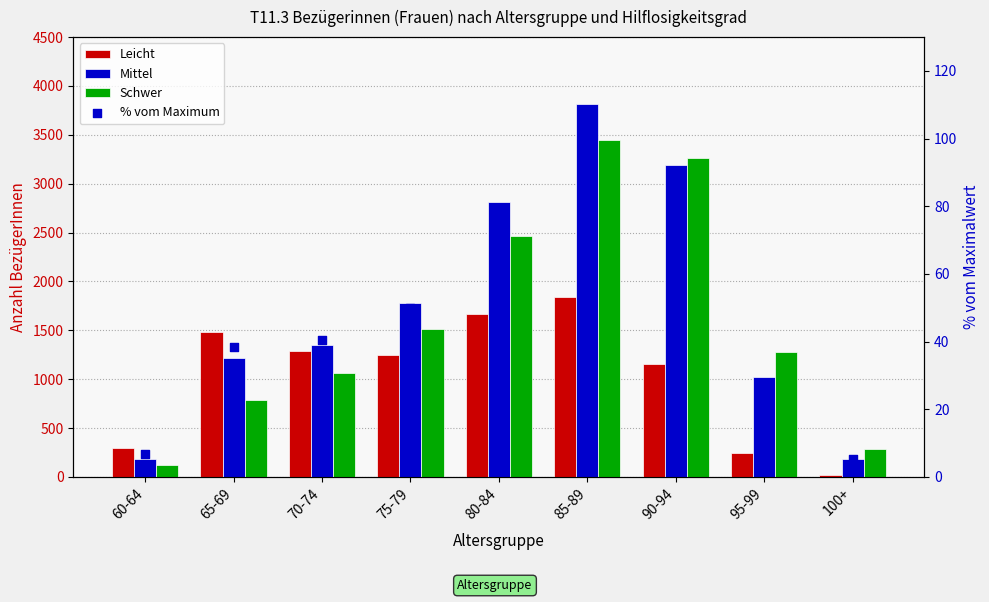

Which series contains the highest Y value?

Mittel